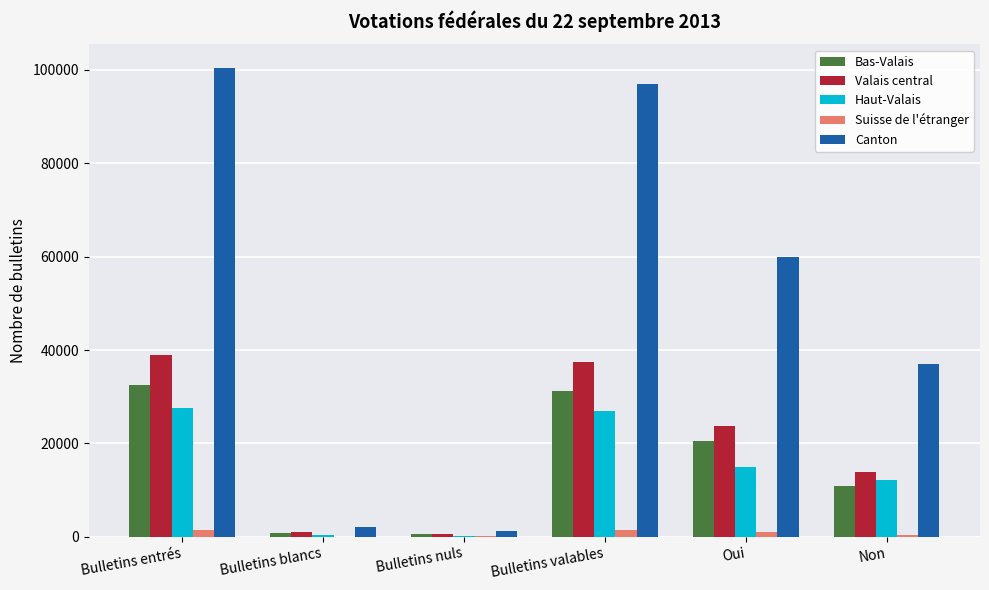

Is it true that Bas-Valais equals 12563 at Bulletins entrés?

False